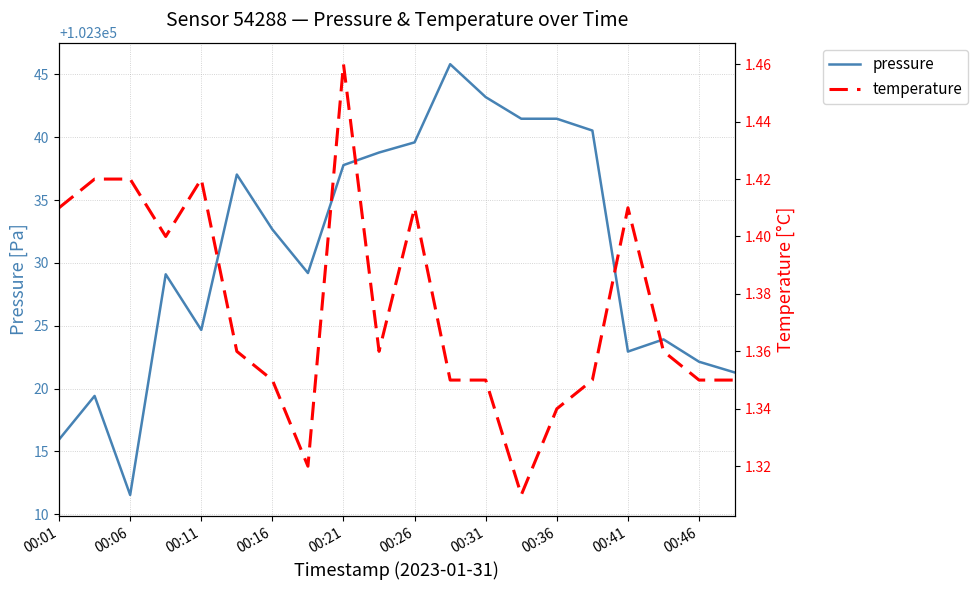

The pressure series shows 68181.0 at 00:31. True or false?

False